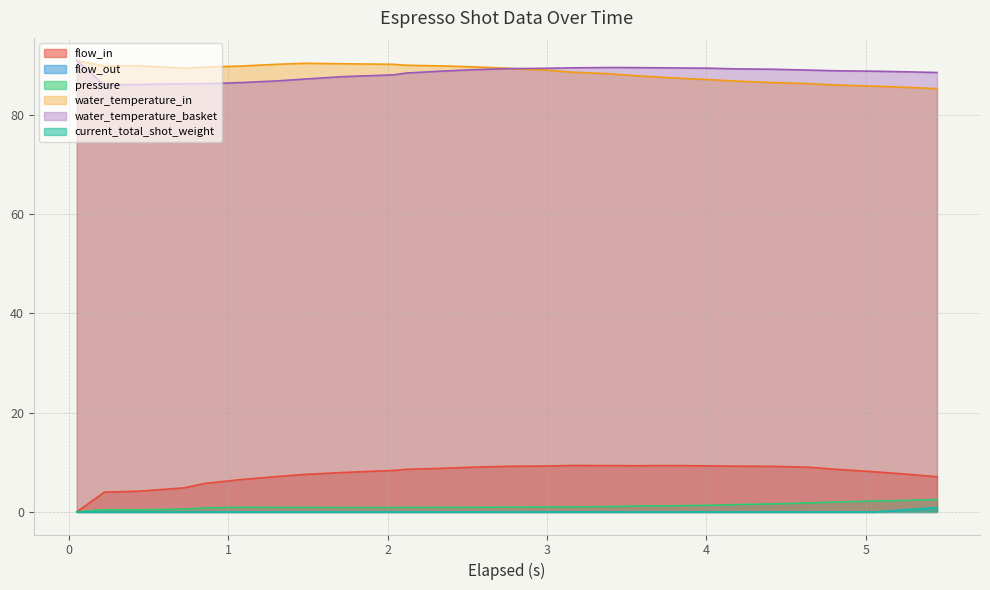

What is the average value of the current_total_shot_weight series?

0.1